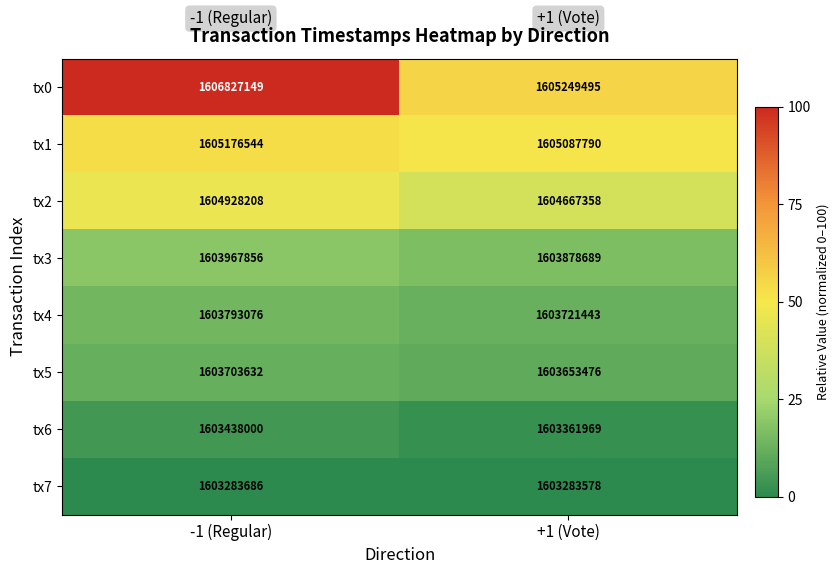

Reading right to left, list all the values displayed in this chart.

tx0: 1605249495	1606827149
tx1: 1605087790	1605176544
tx2: 1604667358	1604928208
tx3: 1603878689	1603967856
tx4: 1603721443	1603793076
tx5: 1603653476	1603703632
tx6: 1603361969	1603438000
tx7: 1603283578	1603283686